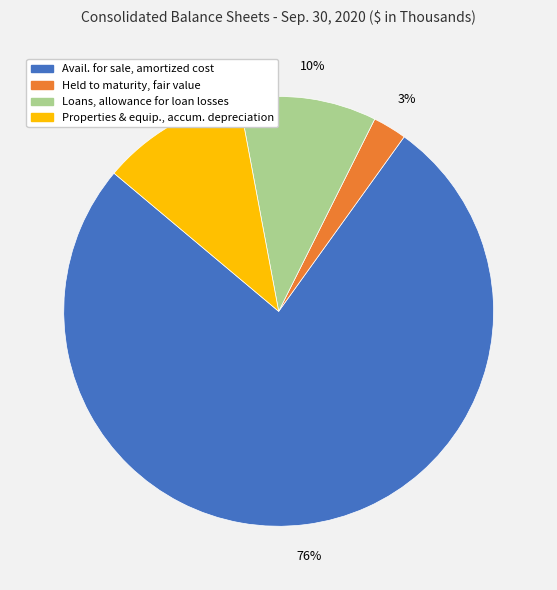

Count the number of slices in the pie.

4